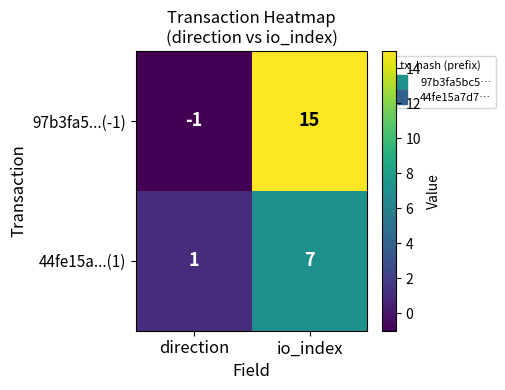

Read the 97b3fa5...(-1) value at io_index, to the nearest 5.

15